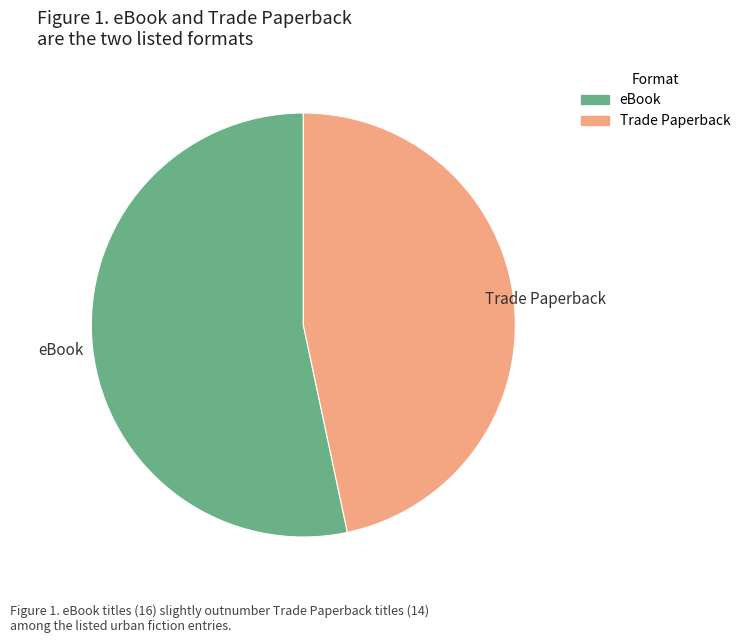

How many slices are in this pie chart?

2